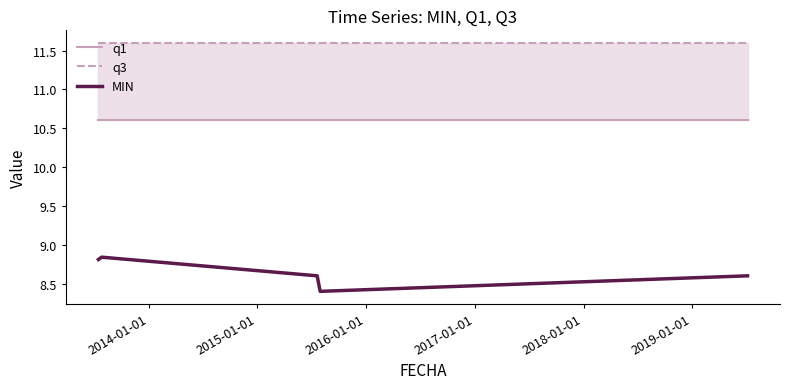

Which series changed the most between 2016-01-01 and 2017-01-01?

MIN